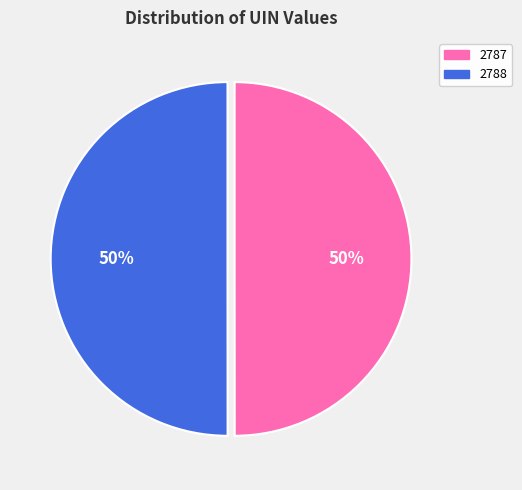

What is the ratio of the value at 2788 to the value at 2787?

1.0